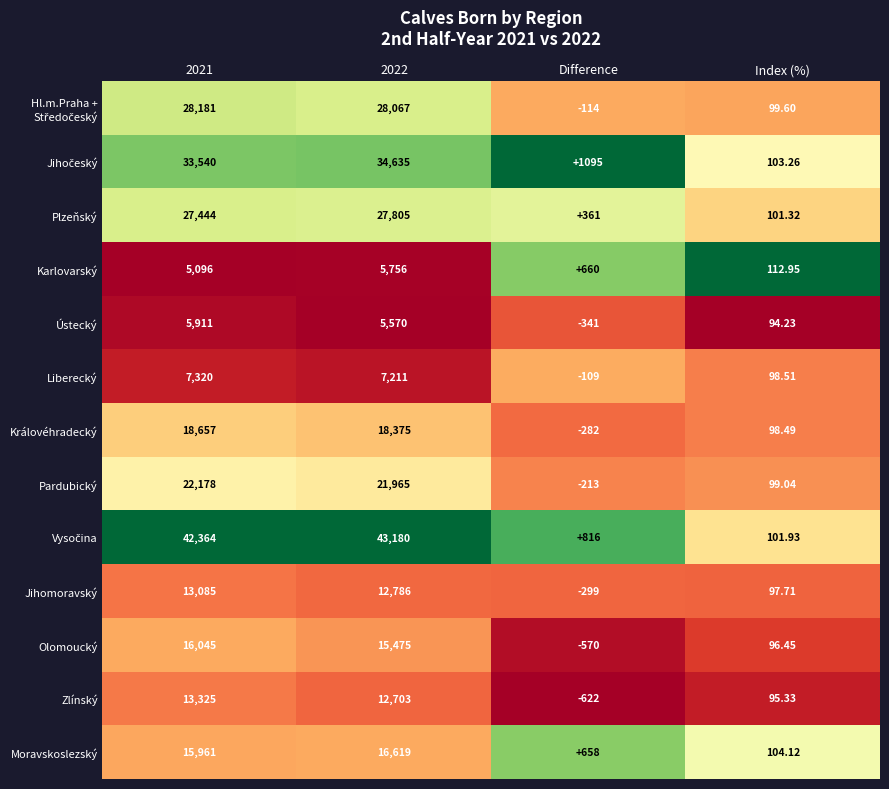

At which label is Ústecký closest to 2785?

Index (%)